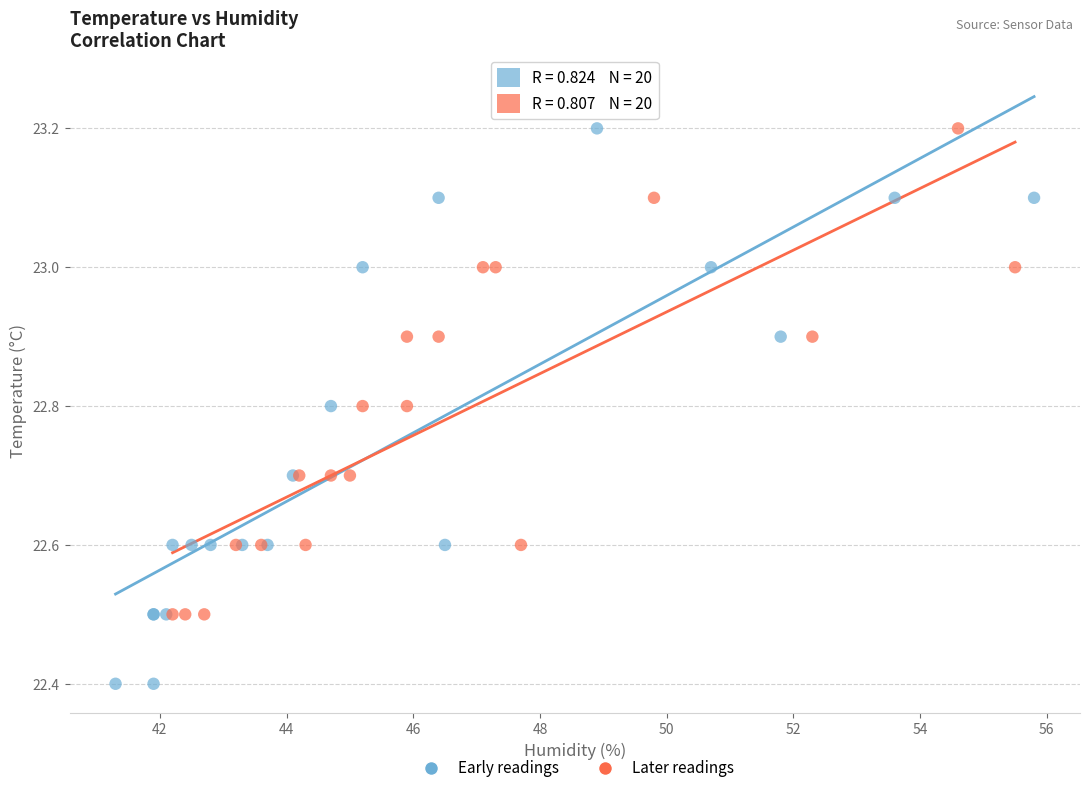

What are all the series names shown in the legend?

Early readings, Later readings